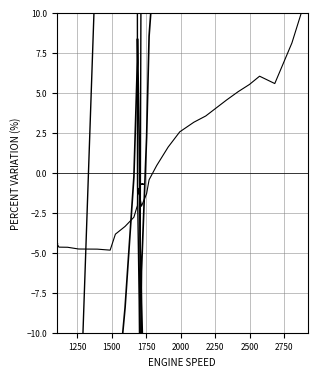

Which series has the largest range (max minus min)?

Actual engine torque